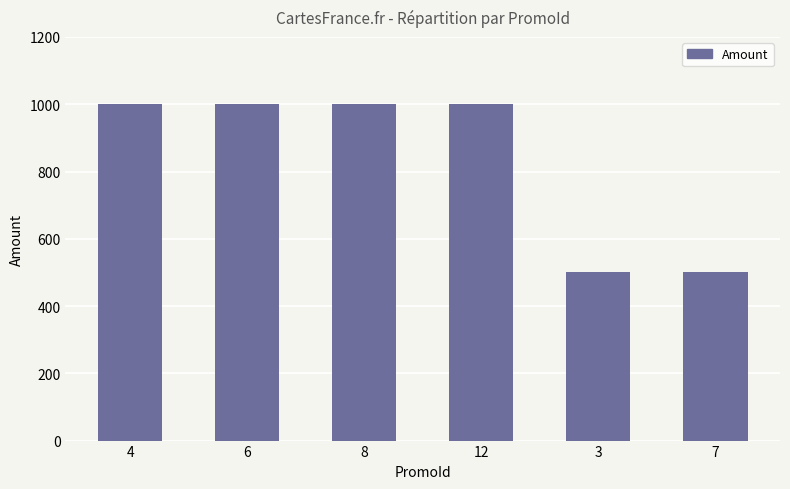

Reading left to right, transcribe all the data shown in this chart.

4=1000	6=1000	8=1000	12=1000	3=500	7=500